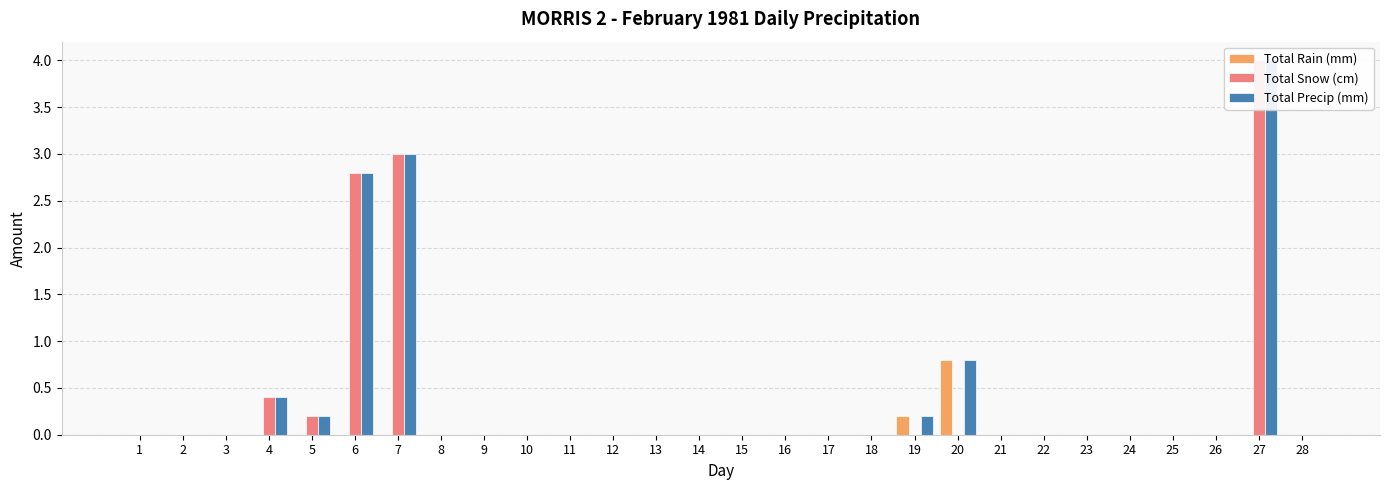

What is the difference between the maximum and minimum values in the Total Rain (mm) series?

0.8